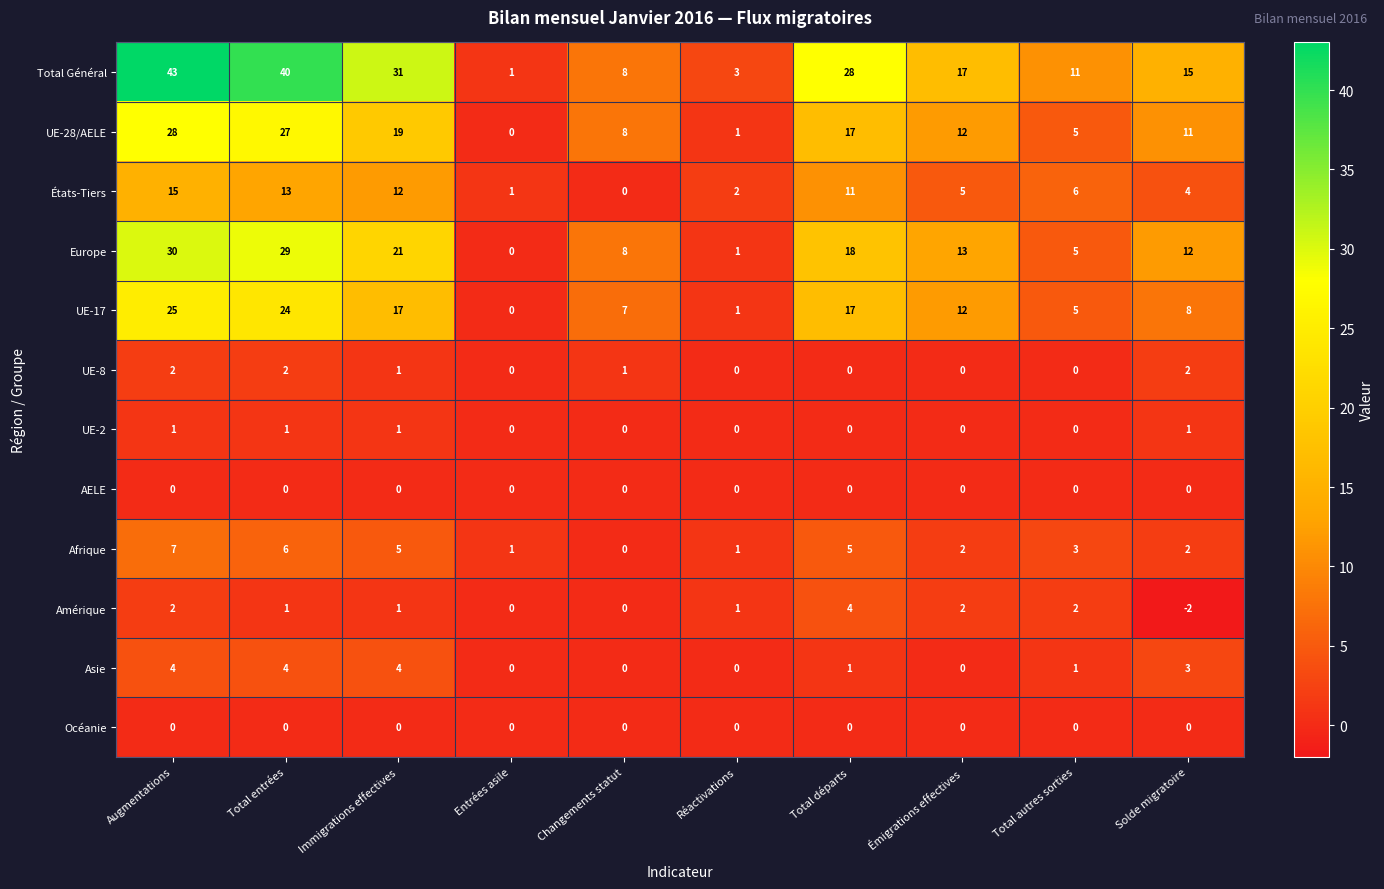

What is the difference between the maximum and minimum values in the Total Général series?

42